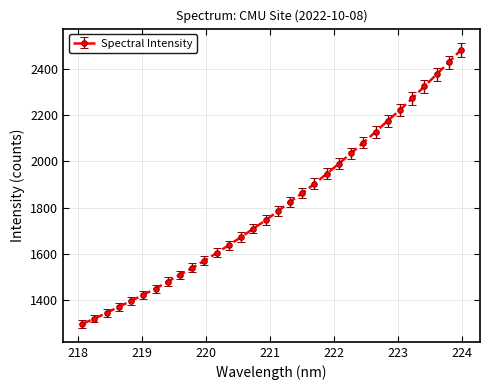

What is the value of the 5th point from the left?

1397.4